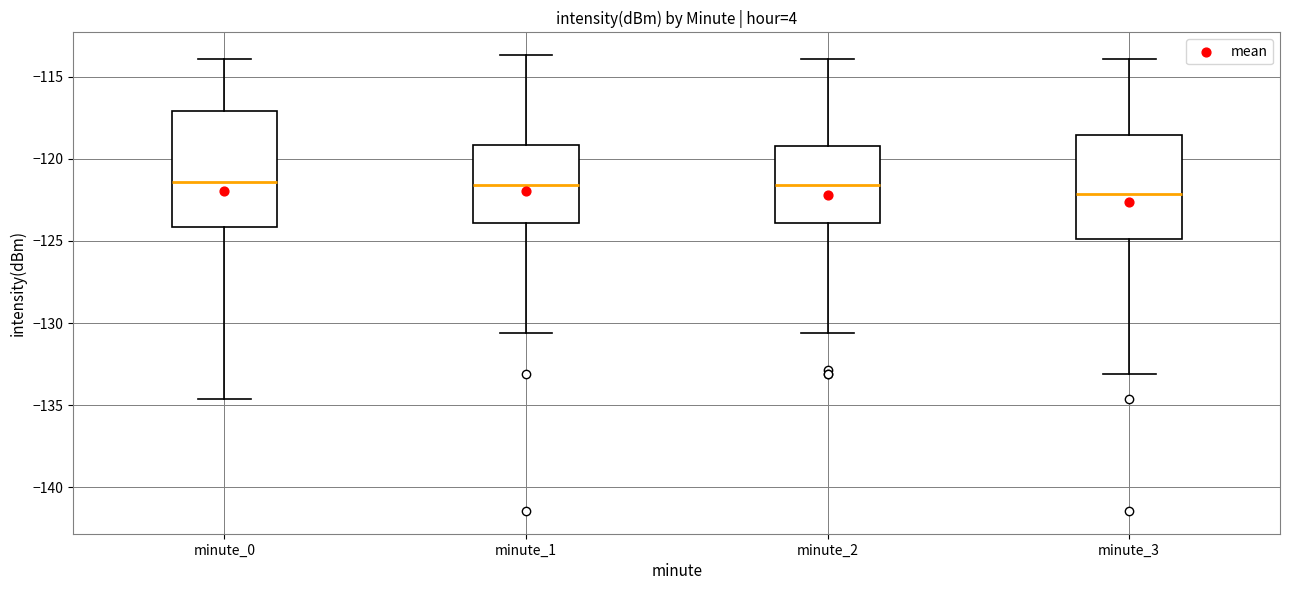

Comparing the boxes themselves (not the whiskers), which one is the tallest?

minute_0